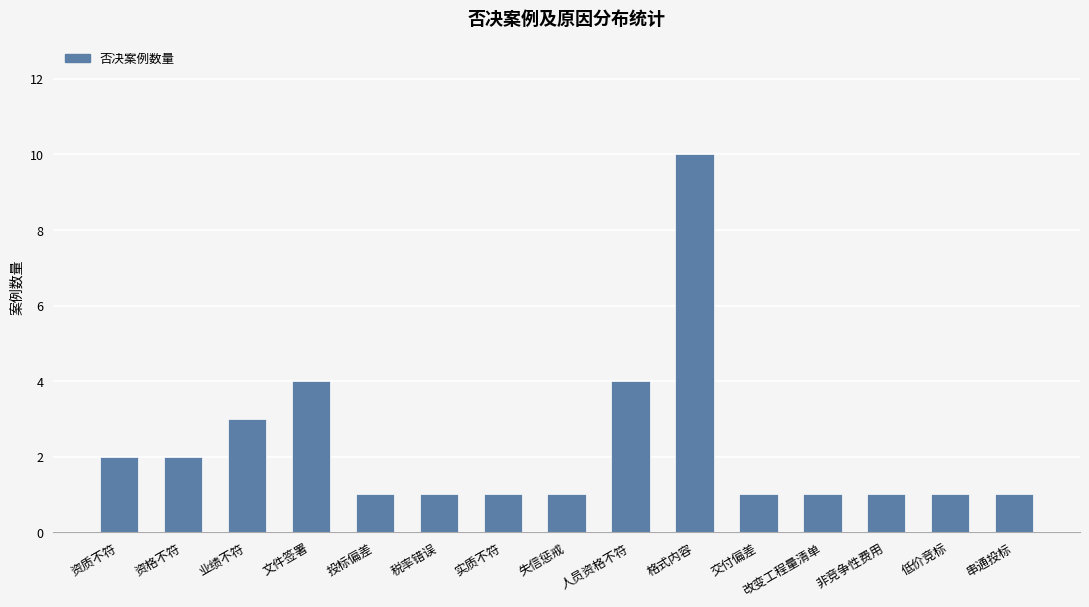

What is the ratio of the value at 税率错误 to the value at 实质不符?

1.0